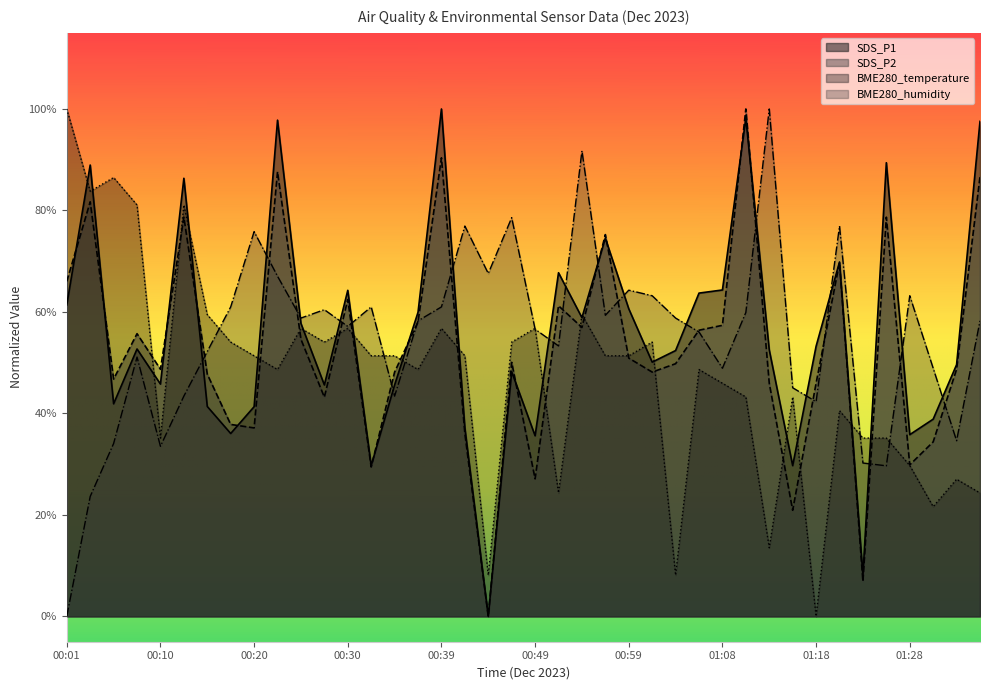

Which category has the lowest value in the BME280_temperature series?

01:18